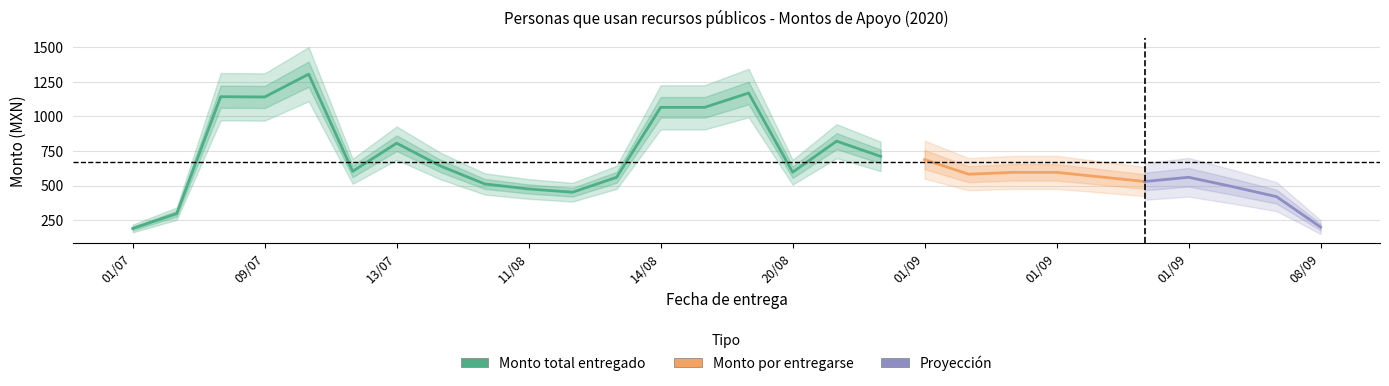

True or false: Monto total entregado and Monto por entregarse intersect in this chart.

False